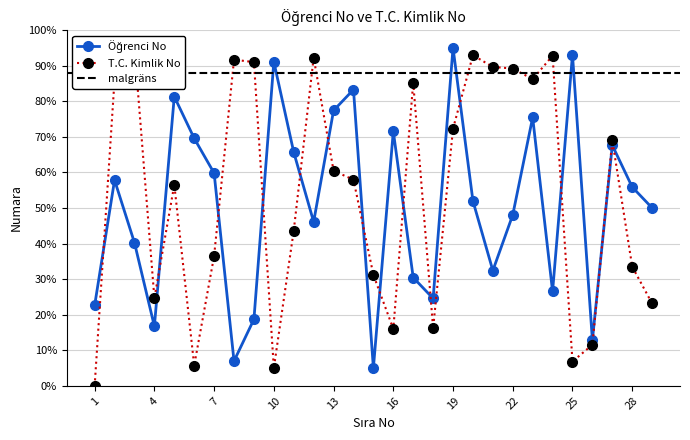

Reading left to right, transcribe all the data shown in this chart.

Öğrenci No: 22.6	57.8	40.2	16.7	81.3	69.6	59.8	7.0	18.7	91.1	65.7	46.1	77.4	83.3	5.0	71.5	30.4	24.6	95.0	52.0	32.4	48.0	75.4	26.5	93.0	12.8	67.6	55.9	50.0
T.C. Kimlik No: 0.0	86.1	95.0	24.6	56.5	5.7	36.5	91.7	91.0	5.0	43.6	92.2	60.4	57.9	31.2	16.0	85.2	16.2	72.3	92.9	89.6	89.2	86.2	92.8	6.8	11.5	69.0	33.5	23.1